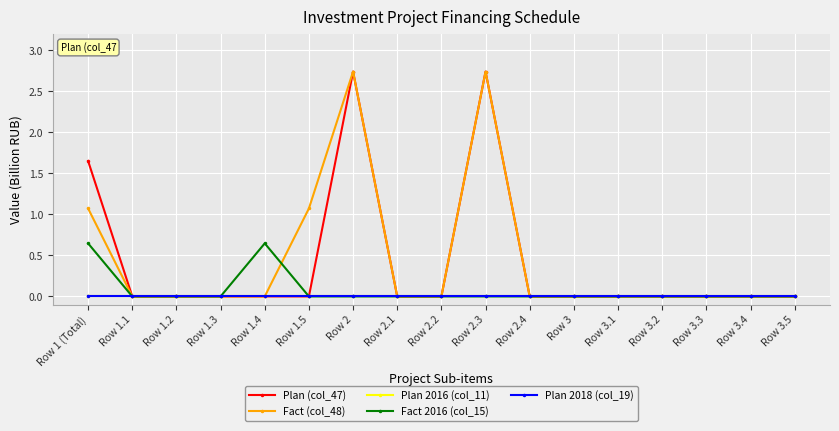

How many lines are shown in the chart?

5